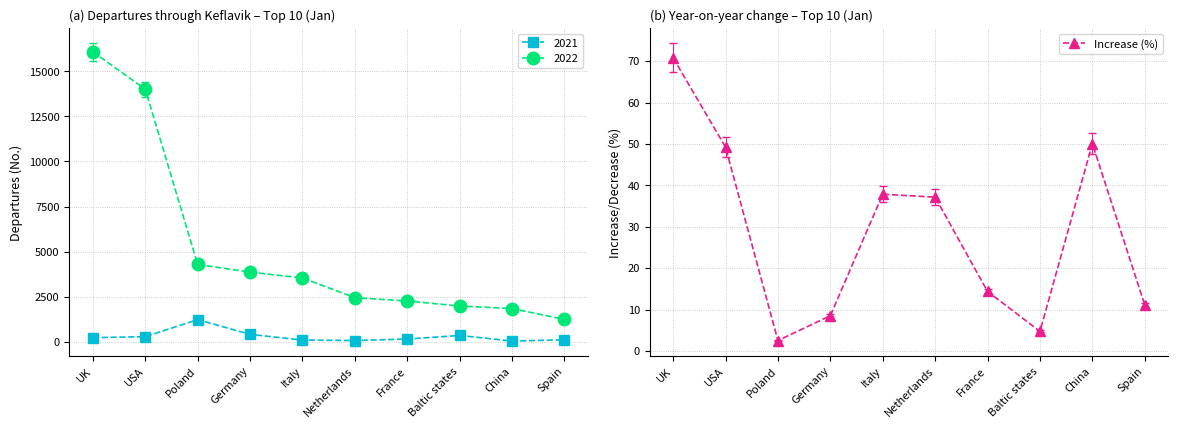

Does the chart have visible grid lines?

Yes